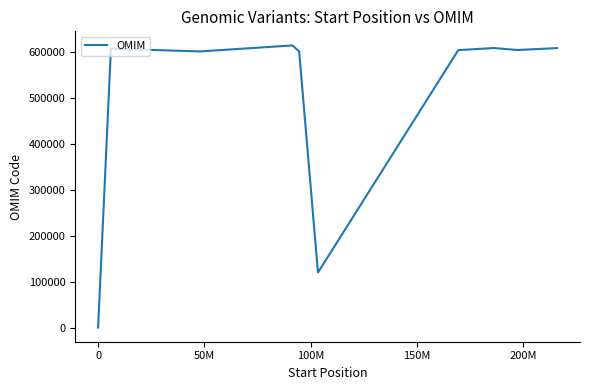

Is this an area chart (filled region under the line)?

No